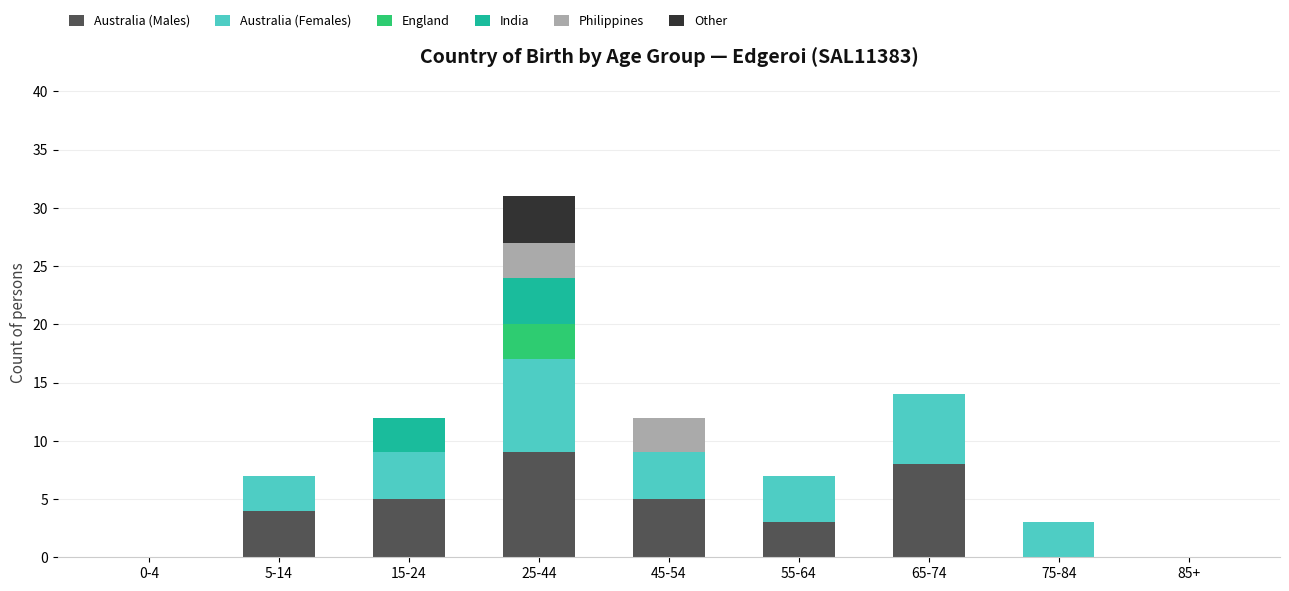

The Australia (Males) series shows 0 at 0-4. True or false?

True